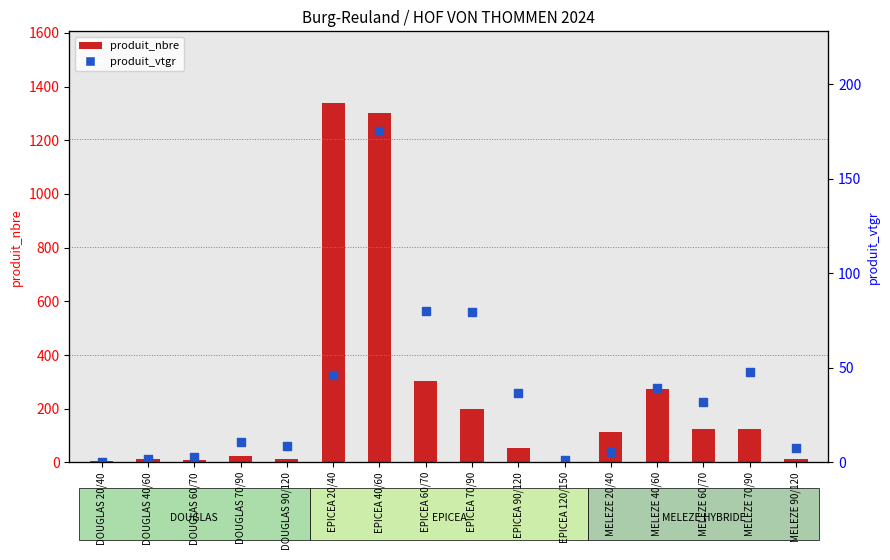

At how many categories does at least one series exceed 654?

2